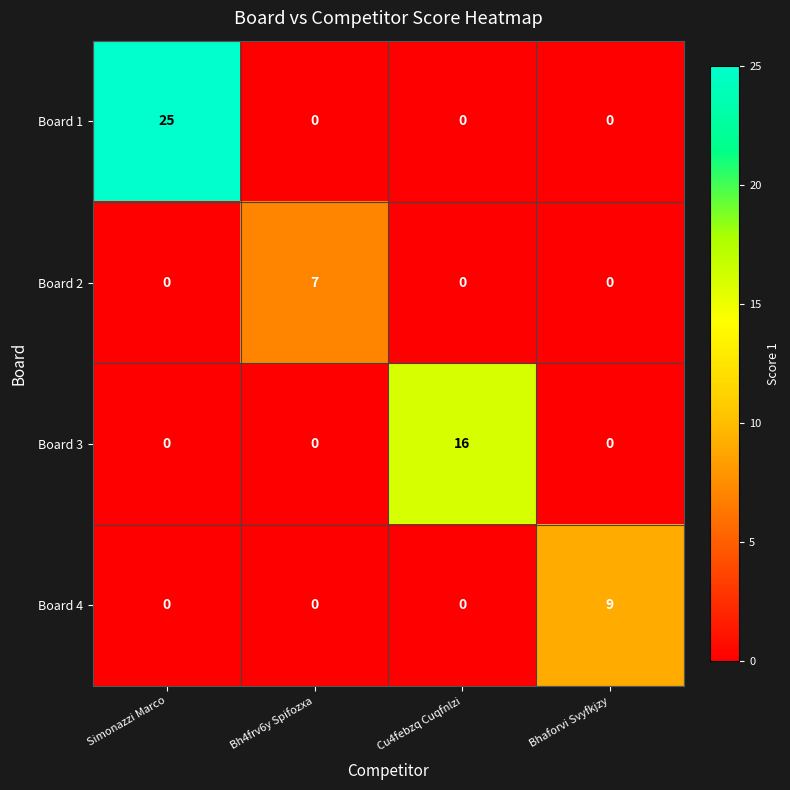

What is the difference between the maximum and minimum values in the Board 4 series?

9